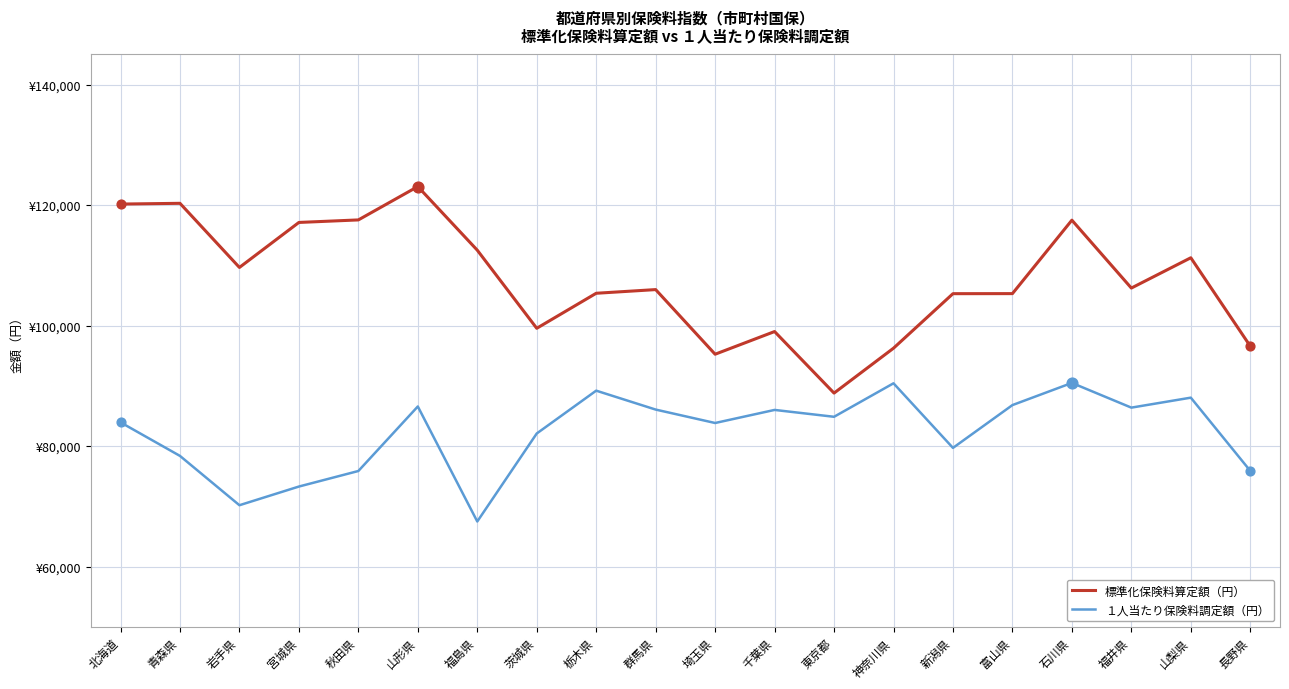

Is the value of １人当たり保険料調定額（円） at 埼玉県 greater than the value of 標準化保険料算定額（円） at 神奈川県?

No